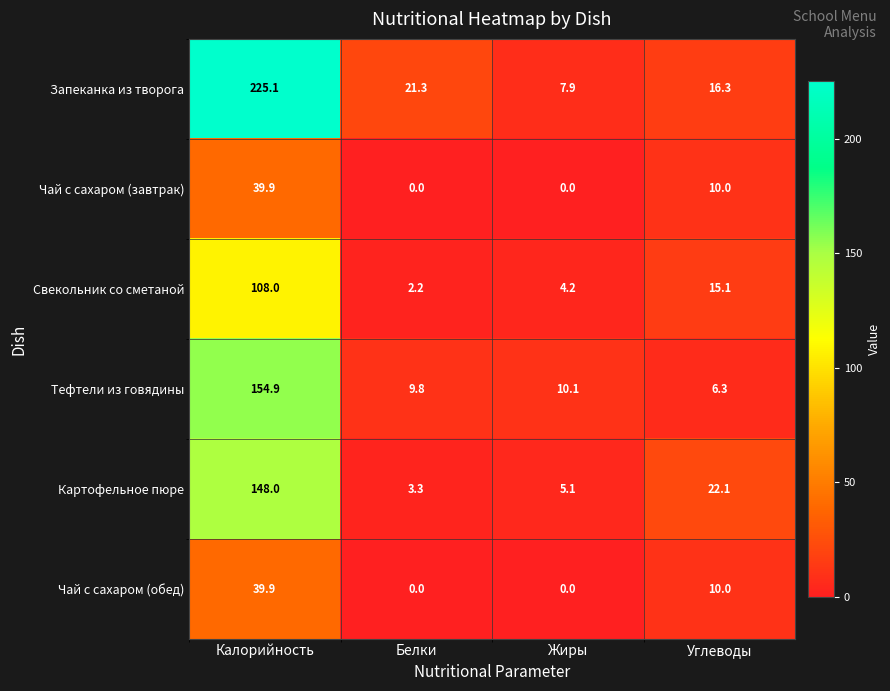

Reading left to right, list all the values displayed in this chart.

Запеканка из творога: 225.1	21.3	7.9	16.3
Чай с сахаром (завтрак): 39.9	0.0	0.0	10.0
Свекольник со сметаной: 108.0	2.2	4.2	15.1
Тефтели из говядины: 154.9	9.8	10.1	6.3
Картофельное пюре: 148.0	3.3	5.1	22.1
Чай с сахаром (обед): 39.9	0.0	0.0	10.0